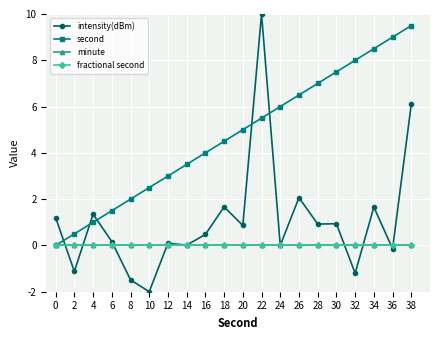

Where is second nearest to the value 4?

16